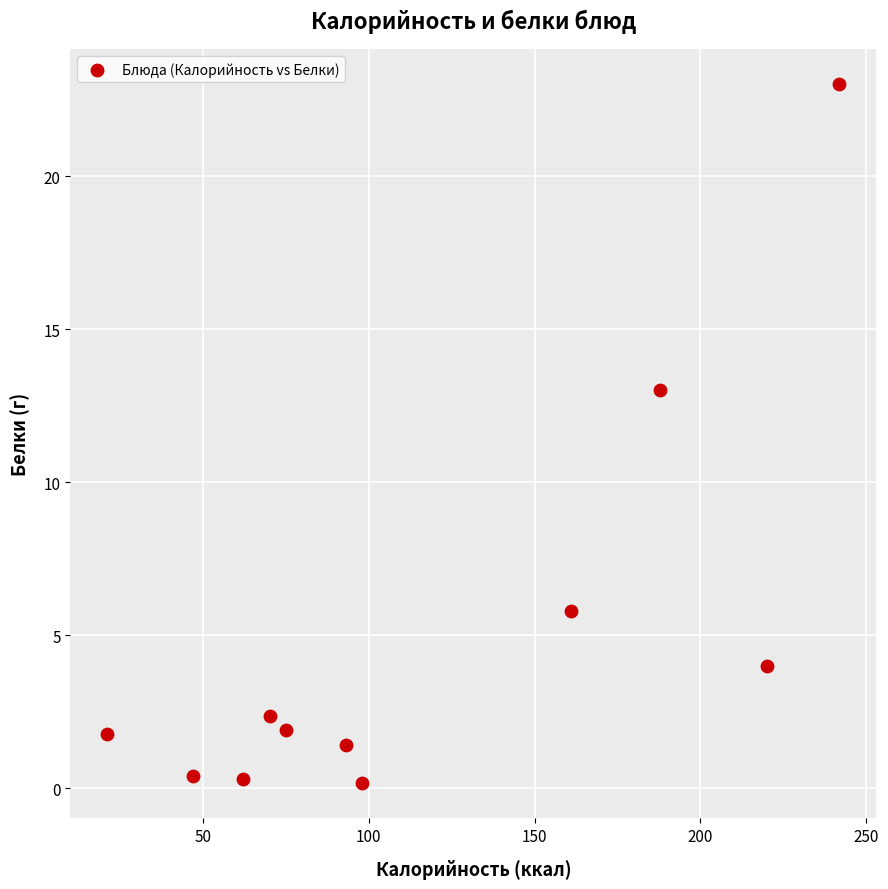

What Y value in the scatter plot is closest to 11?

13.0